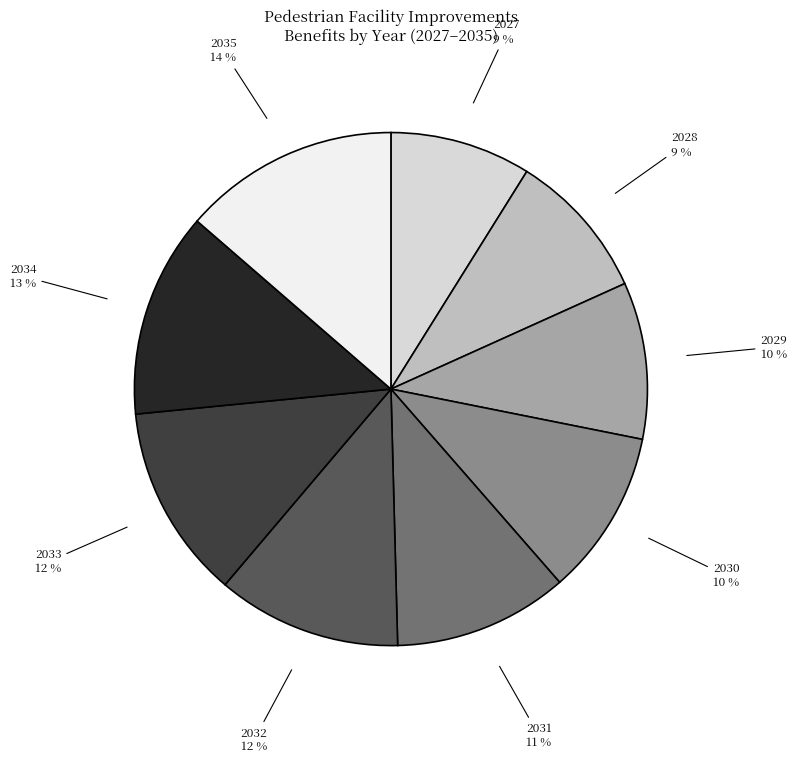

Is there a majority slice in this chart?

No